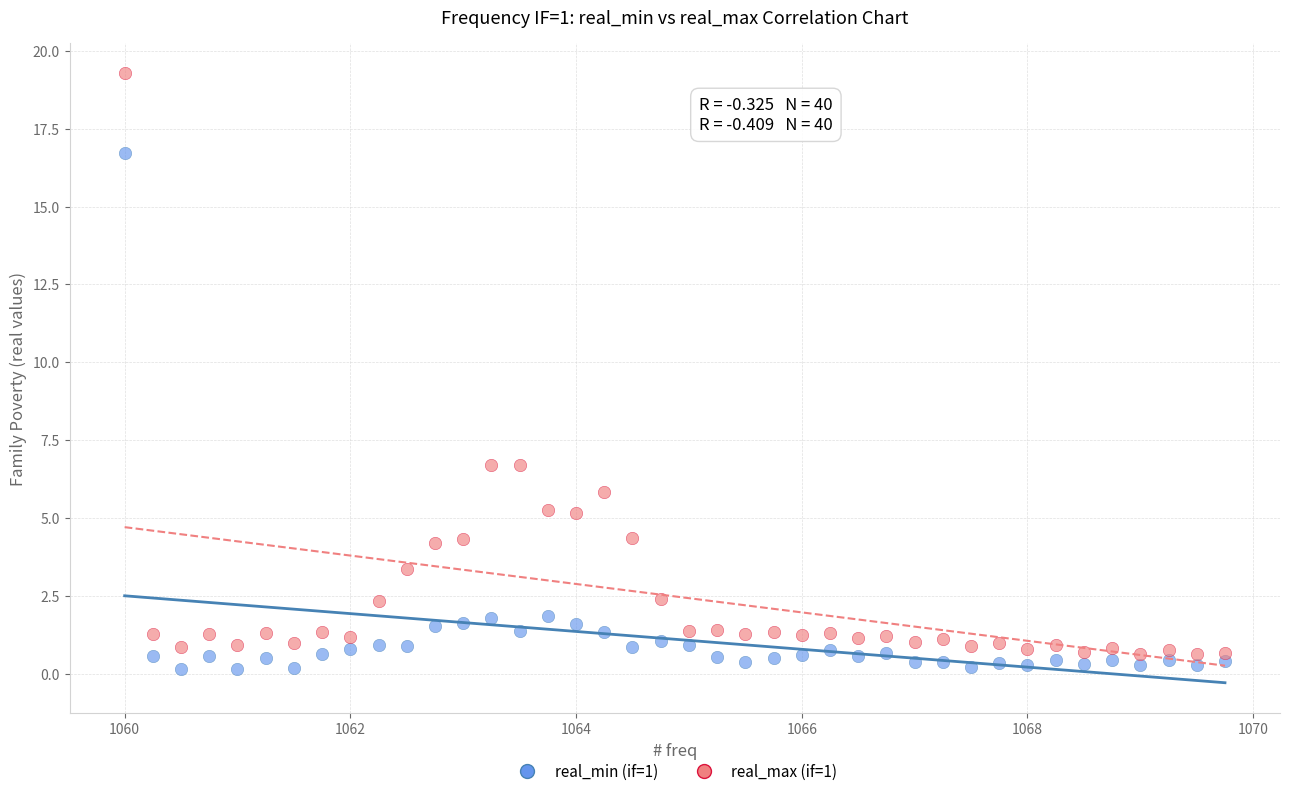

Which series has the largest Y range (max minus min)?

real_max (if=1)